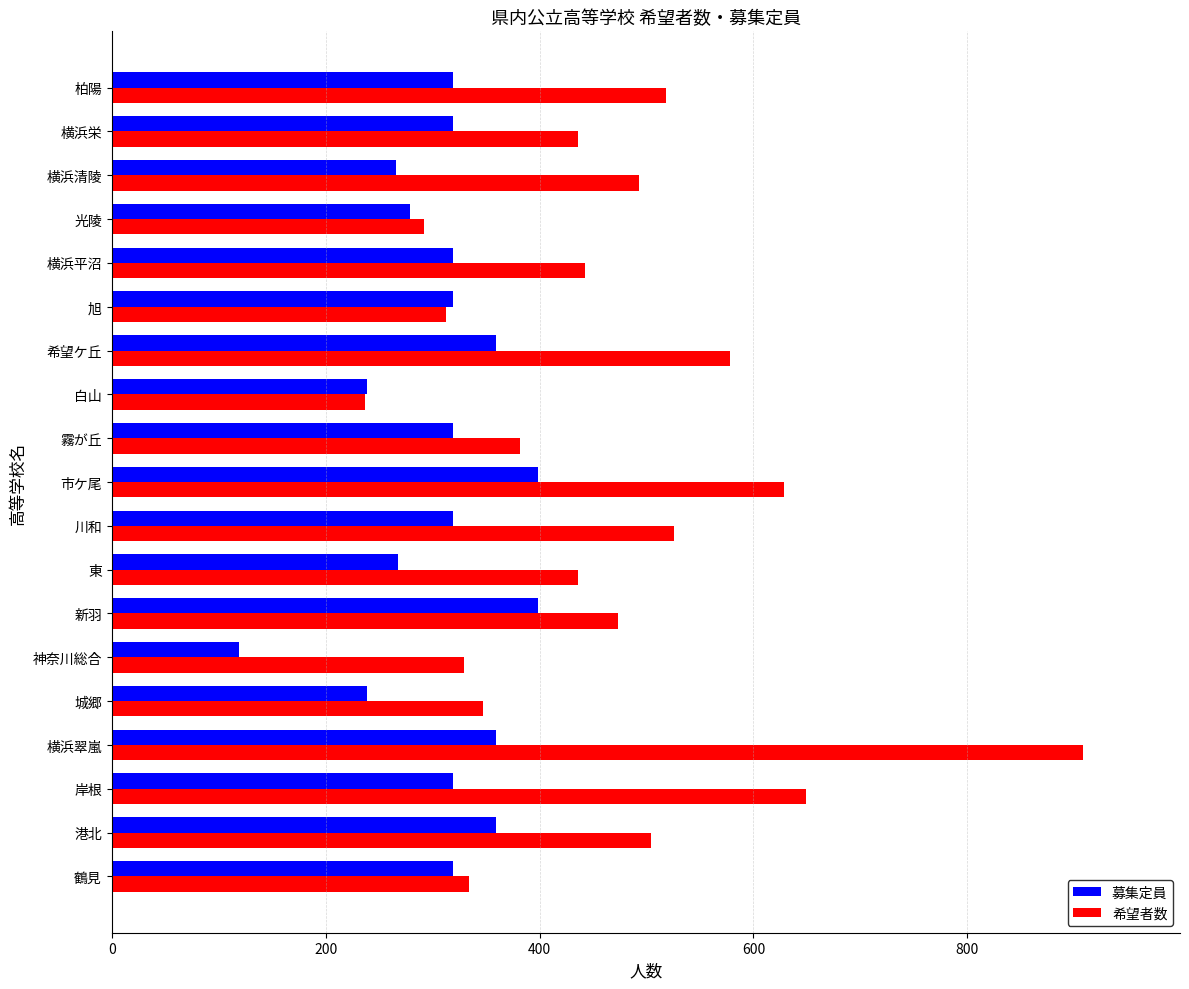

At which category is the sum across all series the highest?

横浜翠嵐